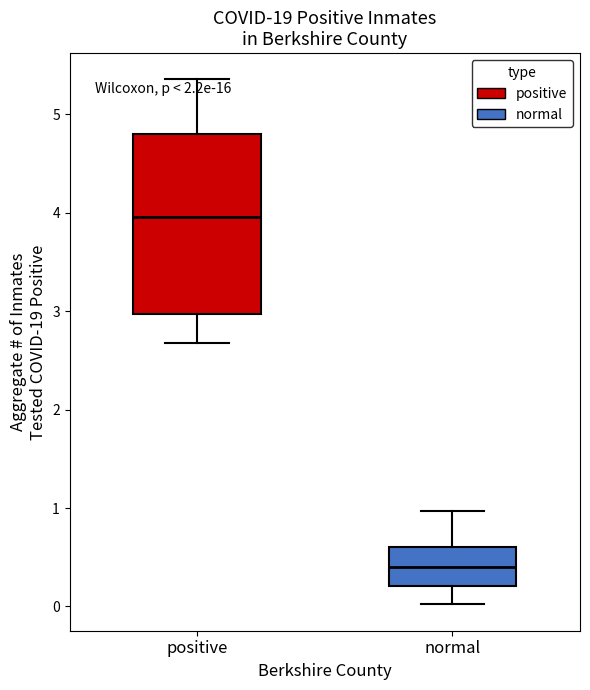

Where is the upper edge of the box for positive on the y-axis? The values are not printed on the chart, so give them approximately, as read against the axis.

4.8